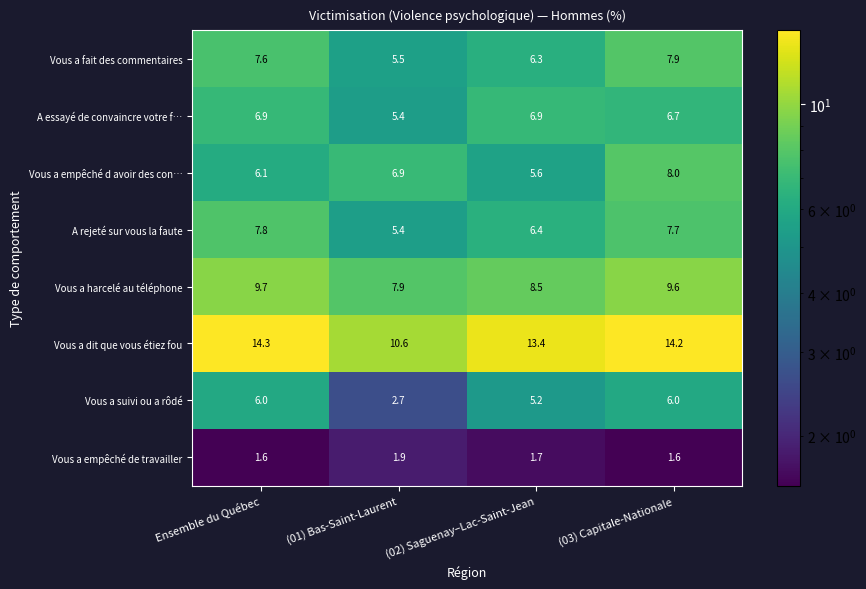

How many data points does each series have?

4